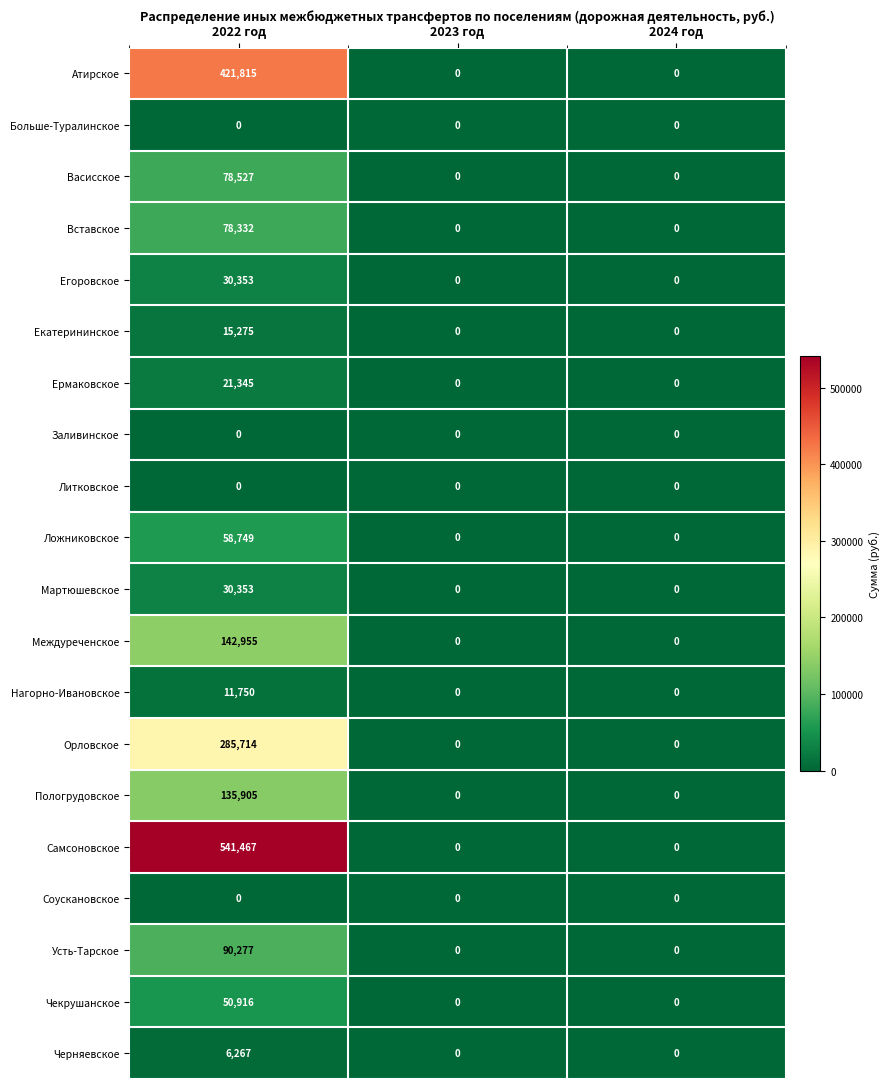

What is the spread (max minus min) of values at 2022 год?

541467